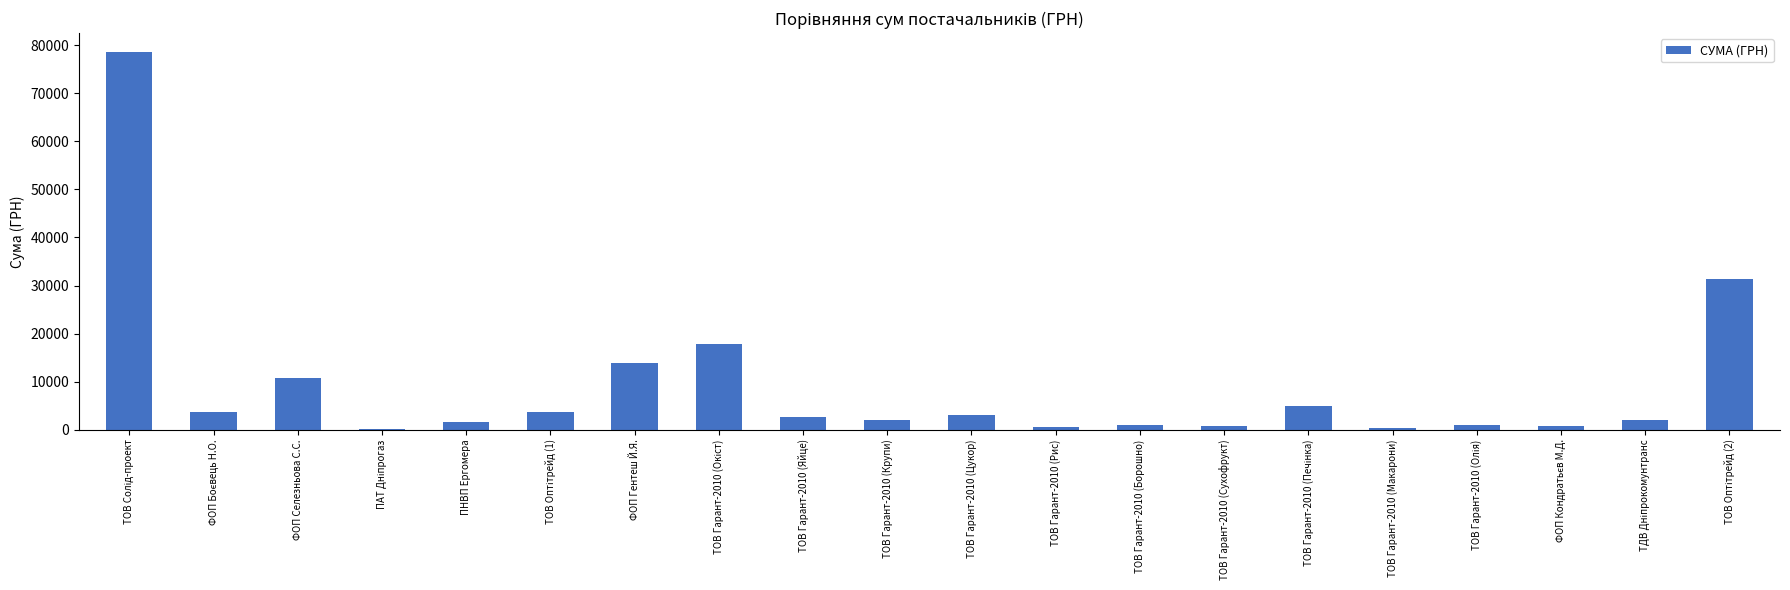

The chart shows a value of 805.0 at ТОВ Гарант-2010 (Сухофрукт). True or false?

True